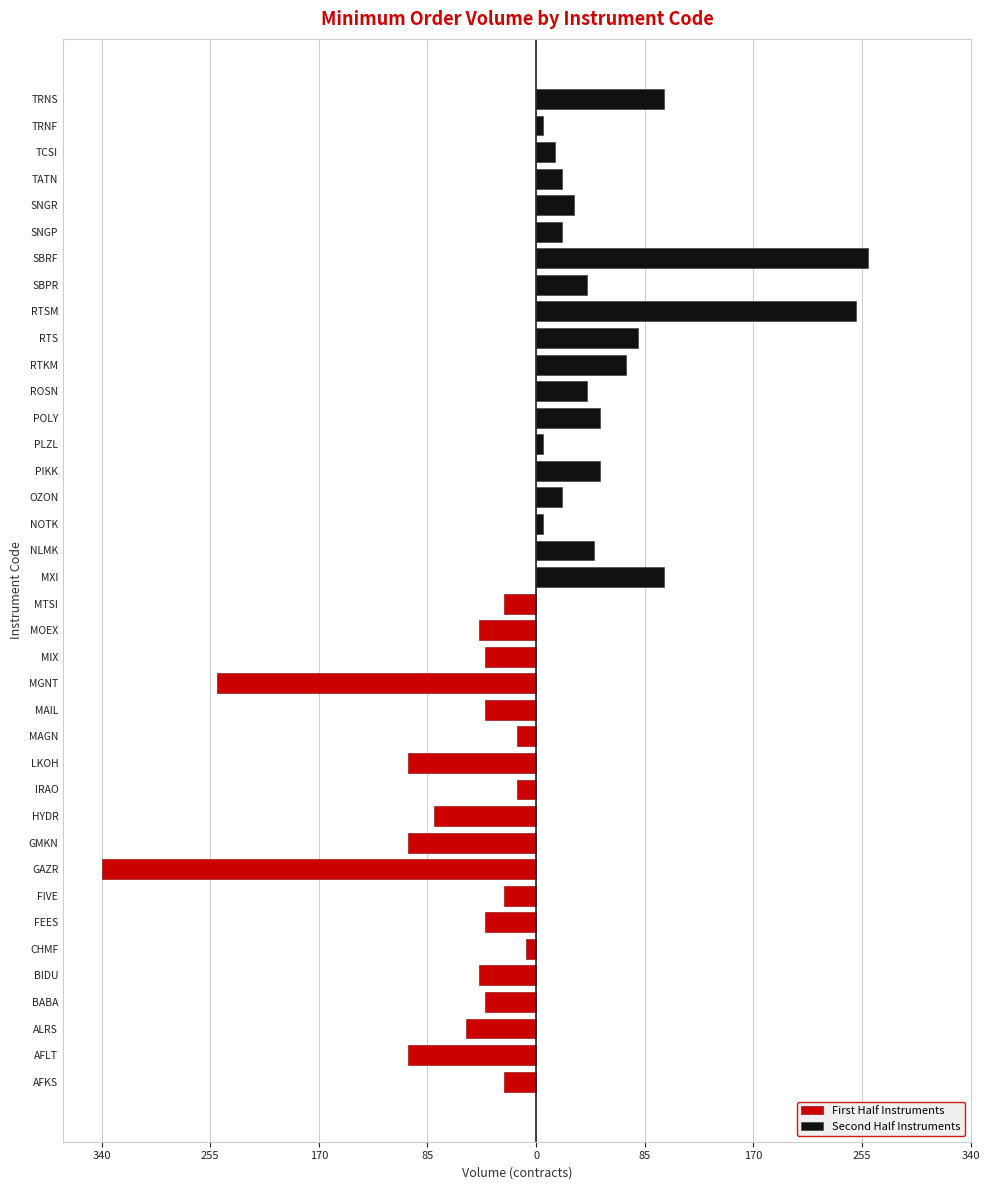

At 11, list the series in order from smallest to largest.

First Half Instruments, Second Half Instruments